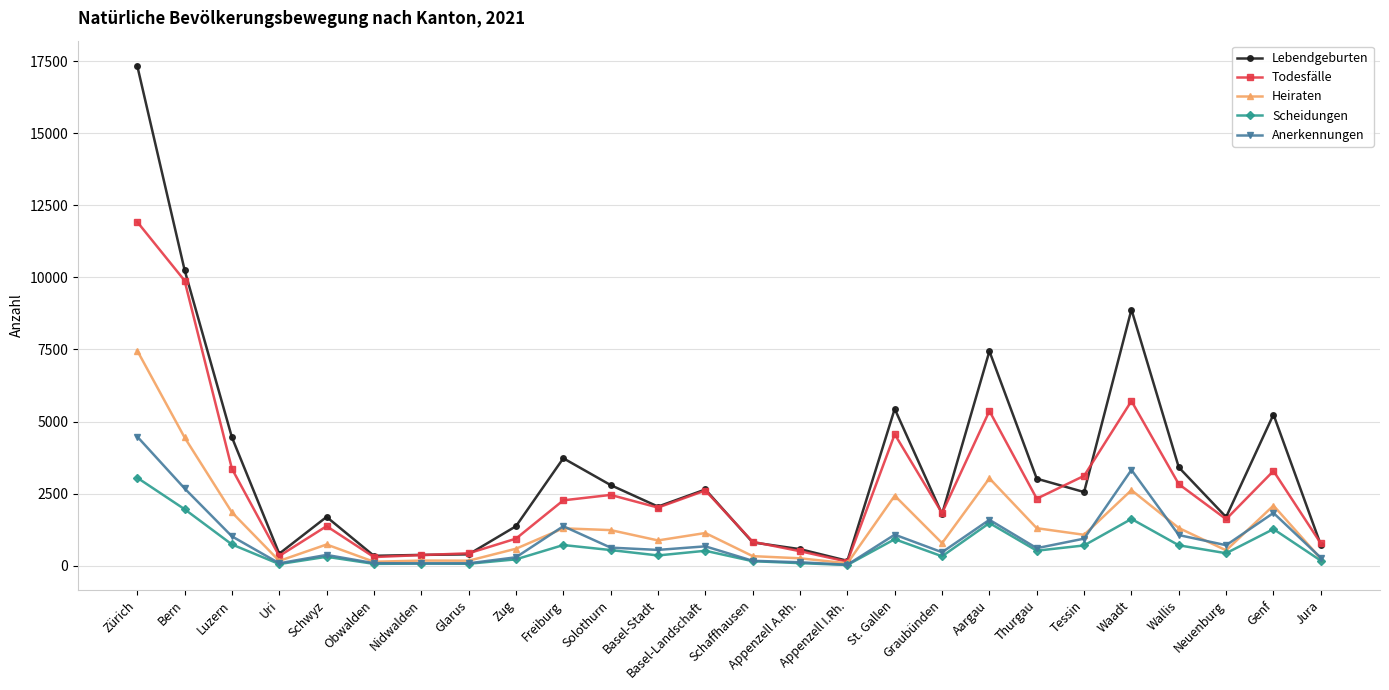

What is the value of the Heiraten point at the 9th from the left?

591